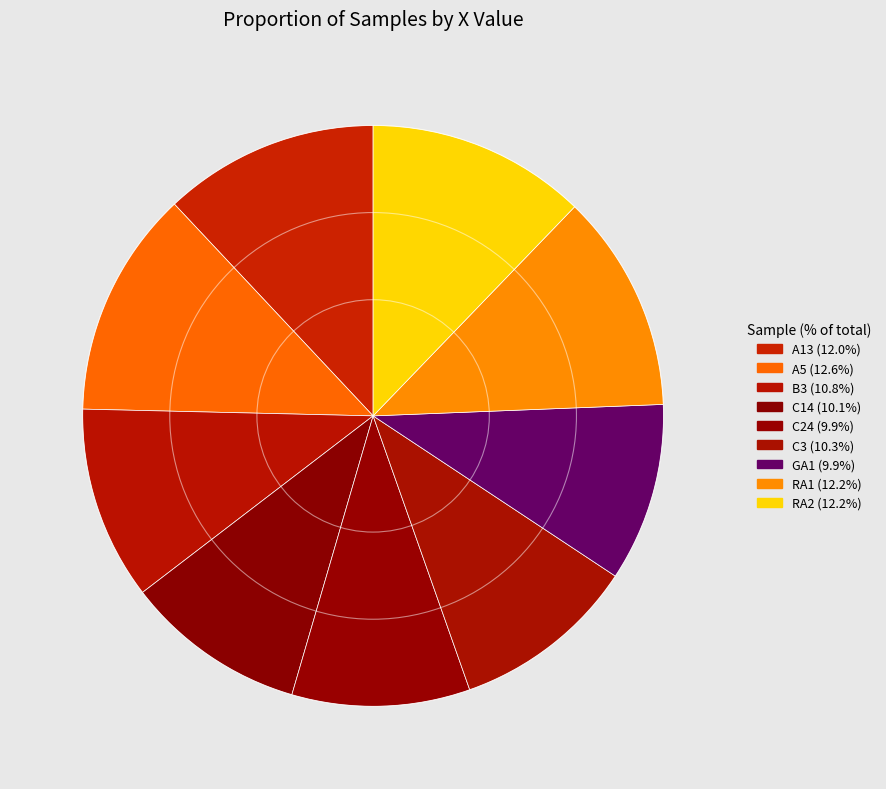

Is there any slice that represents more than half of the pie?

No